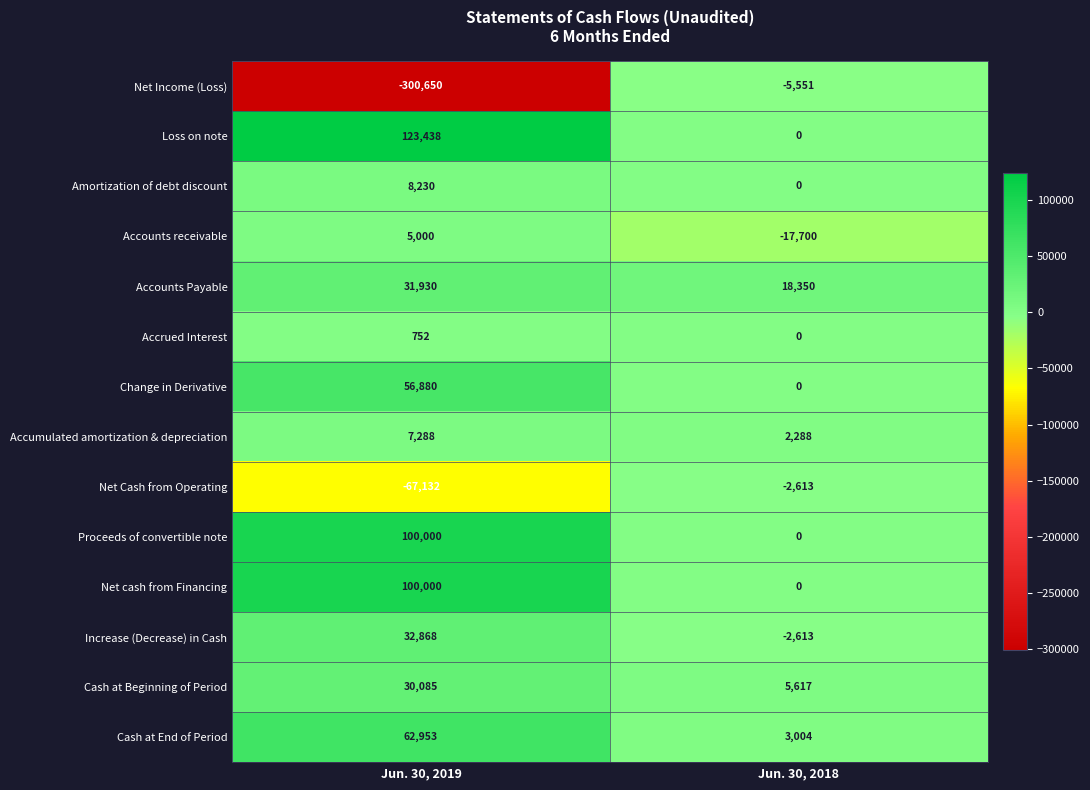

What is the total value across all series at Jun. 30, 2018?

782